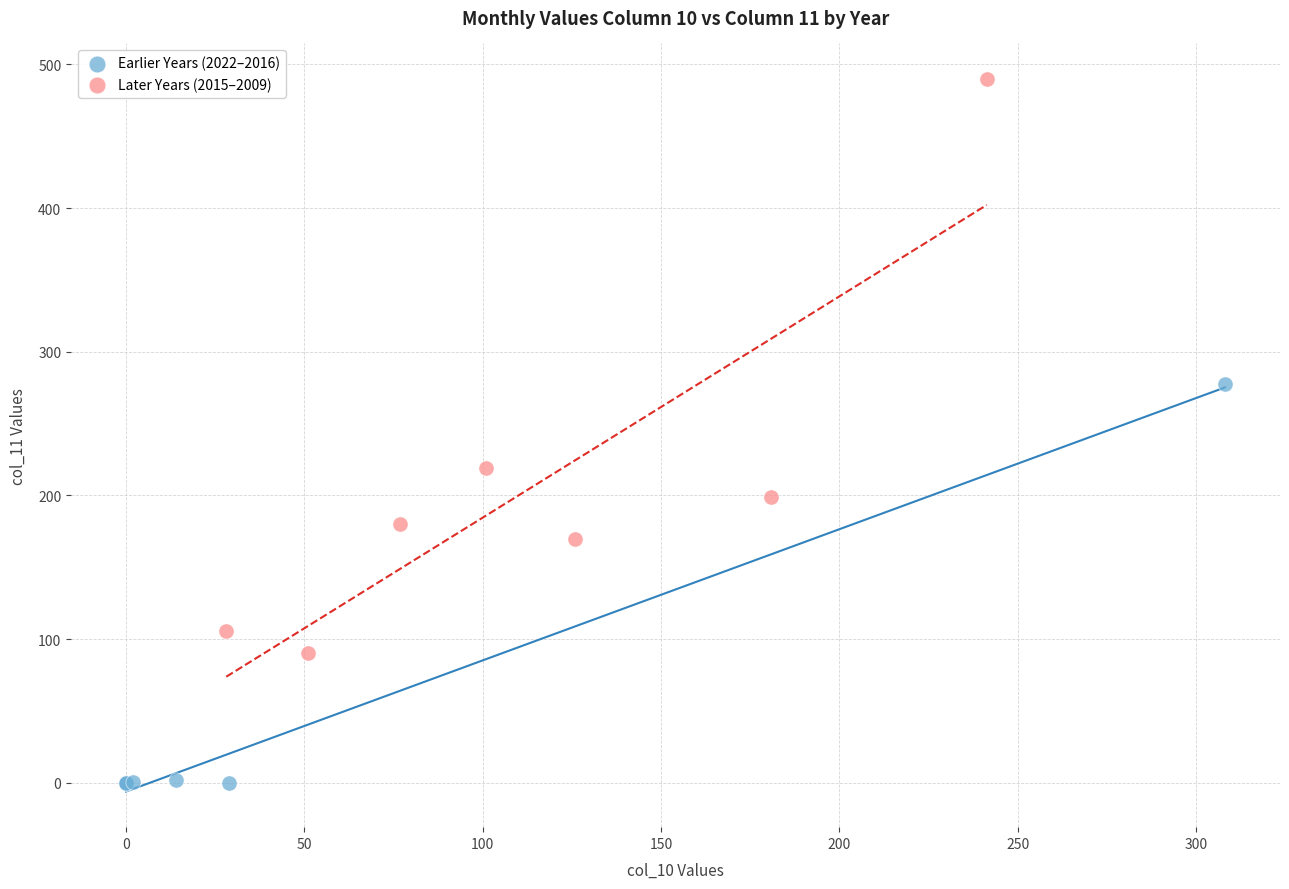

Which series reaches the minimum Y coordinate?

Earlier Years (2022–2016)